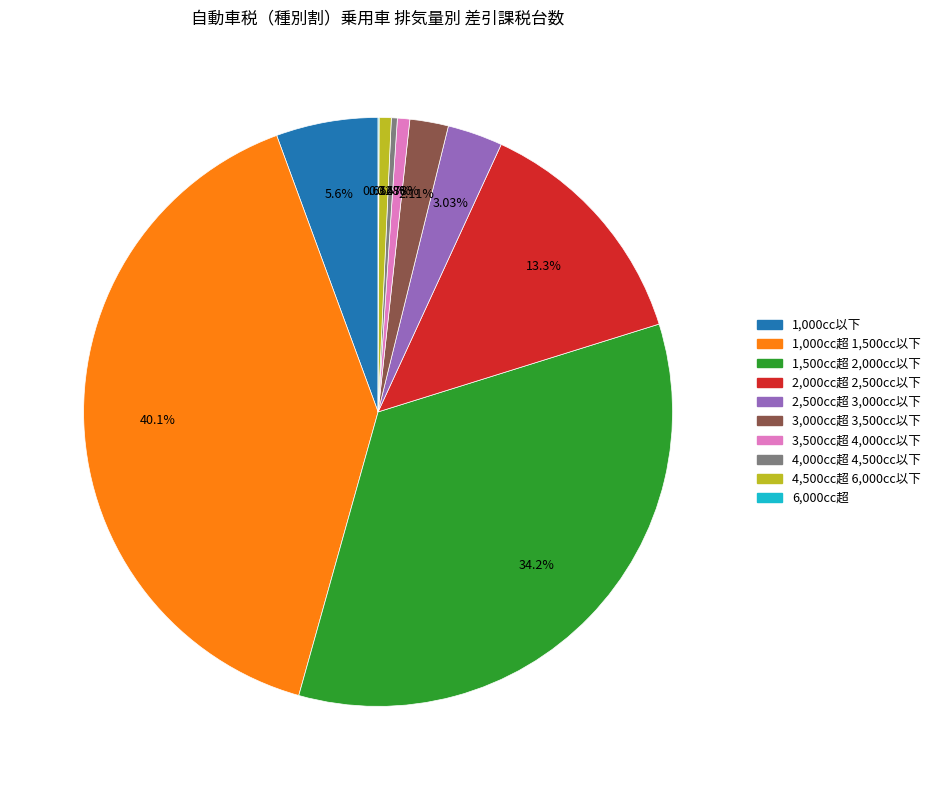

Is there a majority slice in this chart?

No